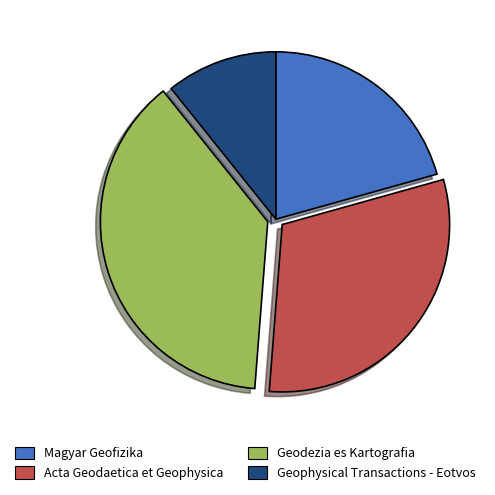

Which has a higher value, Geophysical Transactions - Eotvos or Geodezia es Kartografia?

Geodezia es Kartografia